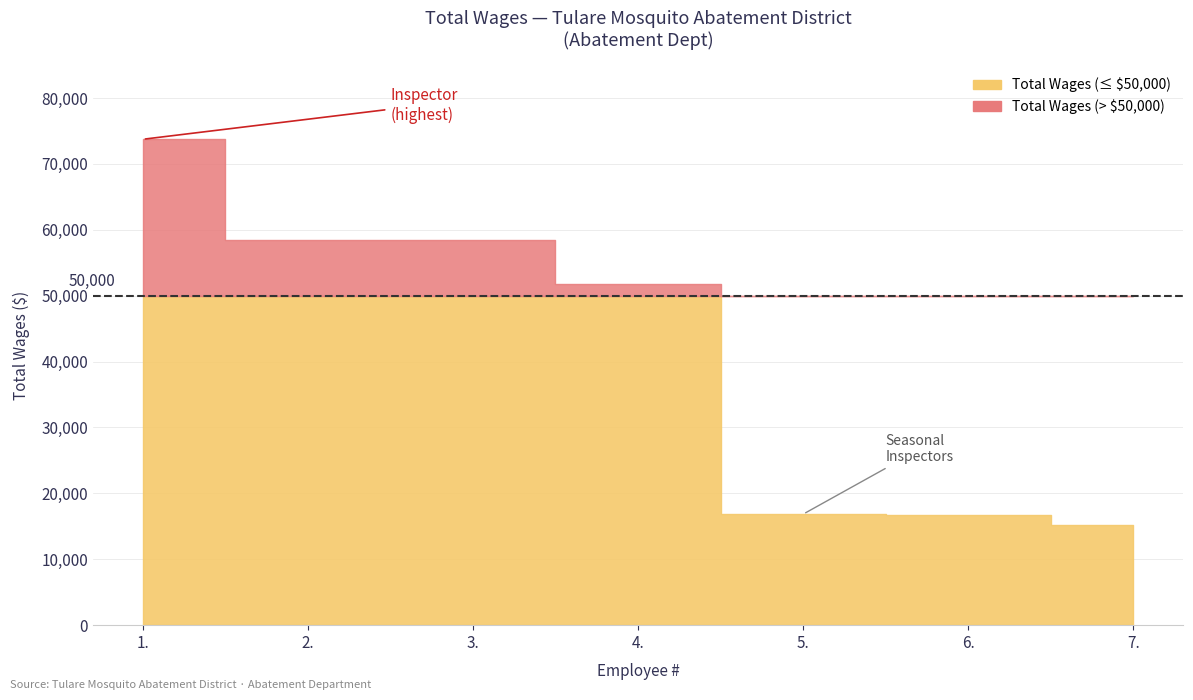

What position from the left is 1.?

1